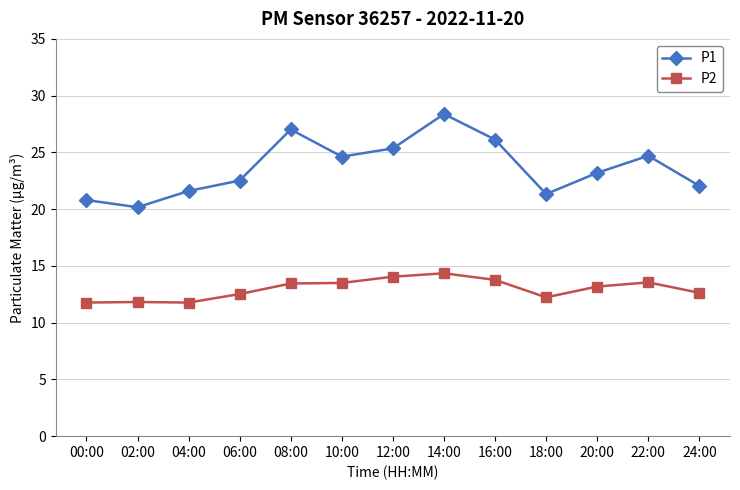

What is the total value across all series at 18:00?

33.6